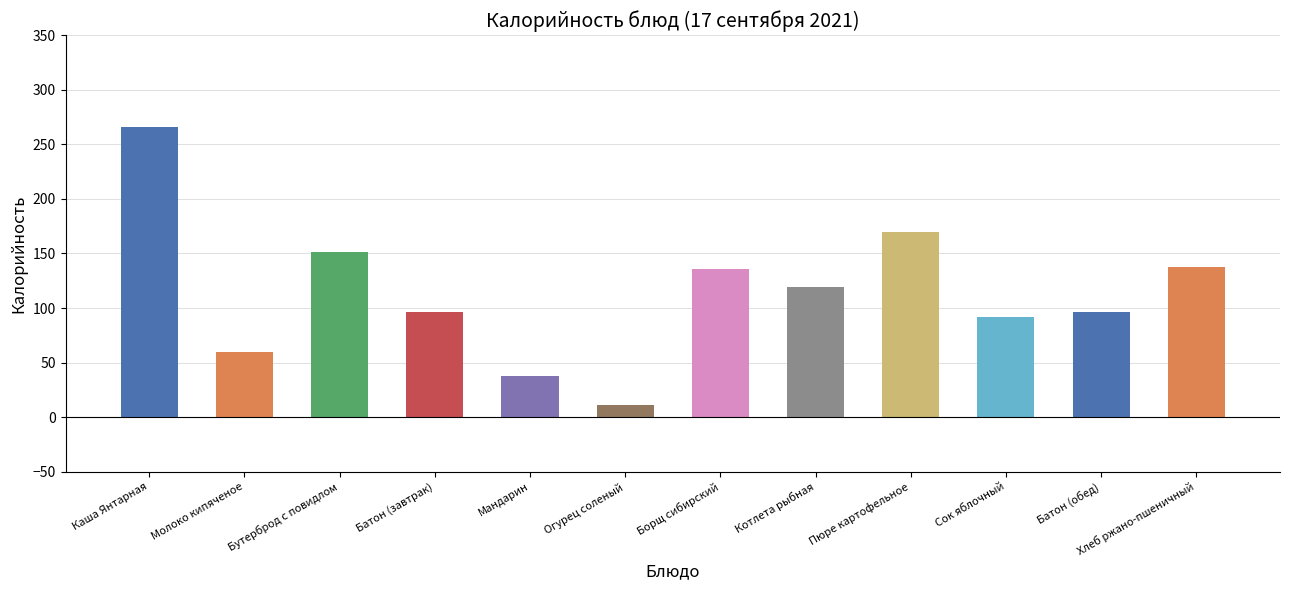

List the labels in order of value, largest first.

Каша Янтарная, Пюре картофельное, Бутерброд с повидлом, Хлеб ржано-пшеничный, Борщ сибирский, Котлета рыбная, Батон (завтрак), Батон (обед), Сок яблочный, Молоко кипяченое, Мандарин, Огурец соленый